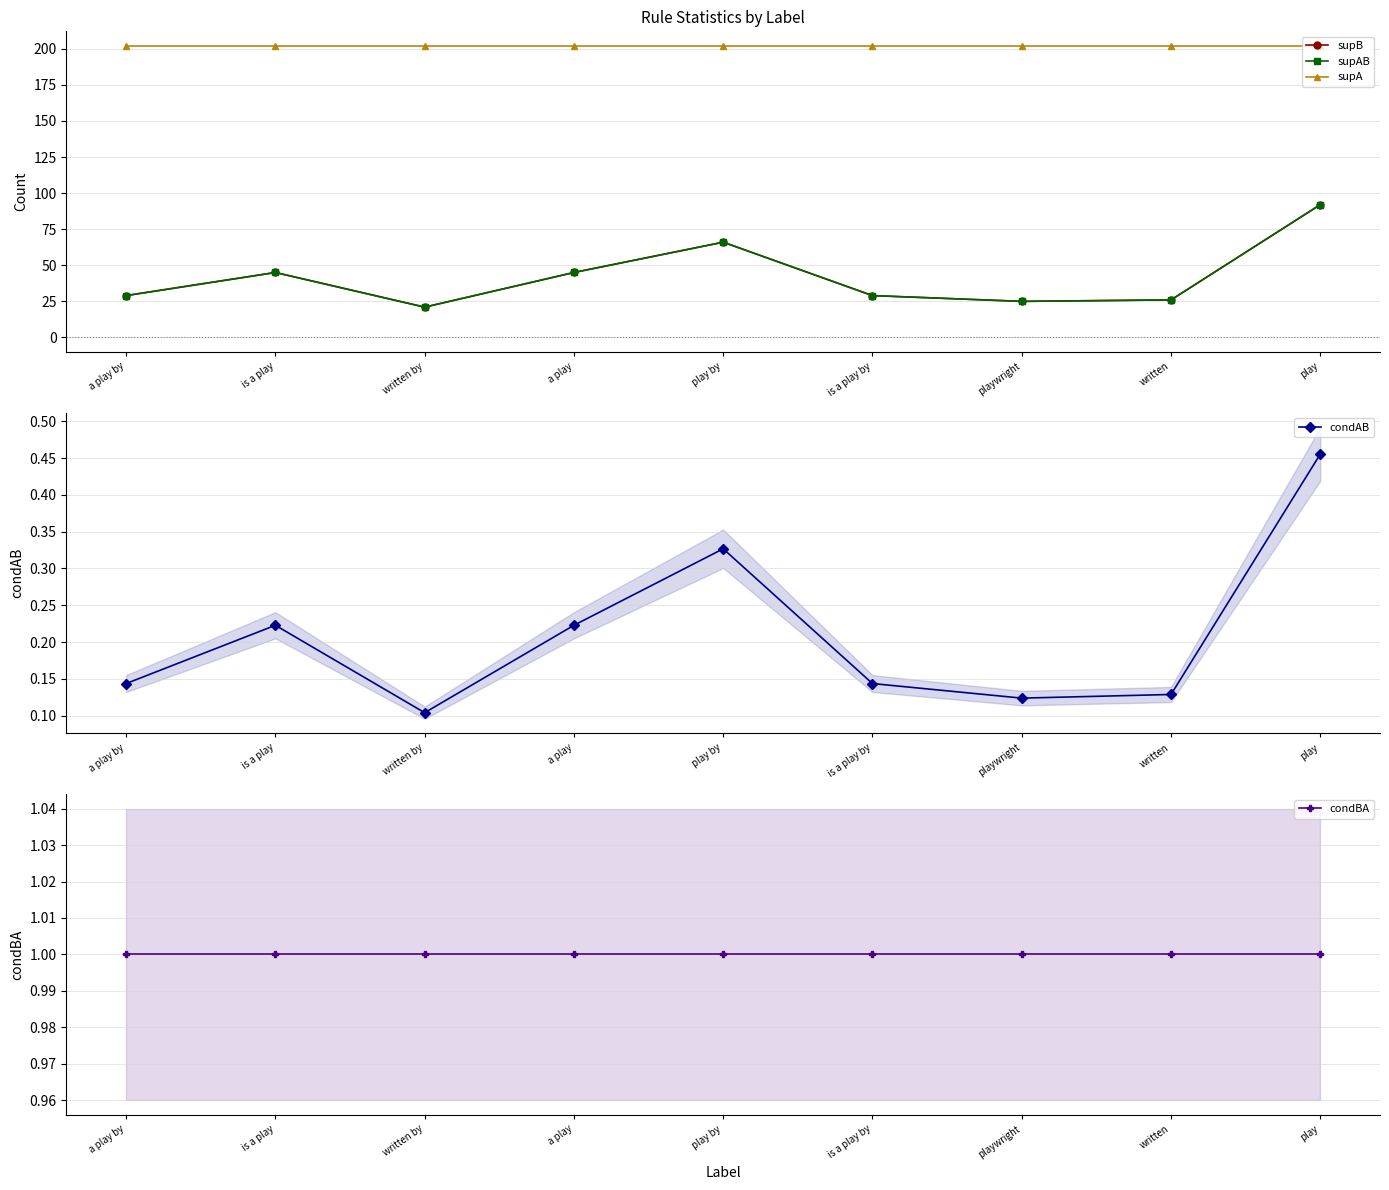

Reading right to left, extract all data points from this chart.

supB: 92.0	26.0	25.0	29.0	66.0	45.0	21.0	45.0	29.0
supAB: 92.0	26.0	25.0	29.0	66.0	45.0	21.0	45.0	29.0
supA: 202.0	202.0	202.0	202.0	202.0	202.0	202.0	202.0	202.0
condAB: 0.5	0.1	0.1	0.1	0.3	0.2	0.1	0.2	0.1
condBA: 1.0	1.0	1.0	1.0	1.0	1.0	1.0	1.0	1.0